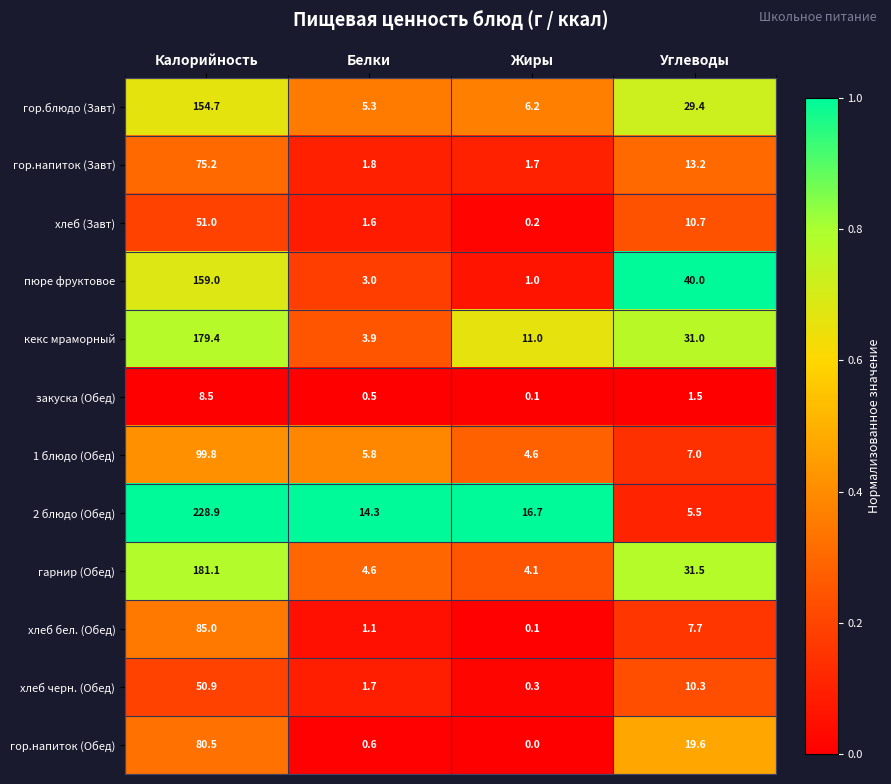

Is it true that пюре фруктовое equals 3.0 at Белки?

True